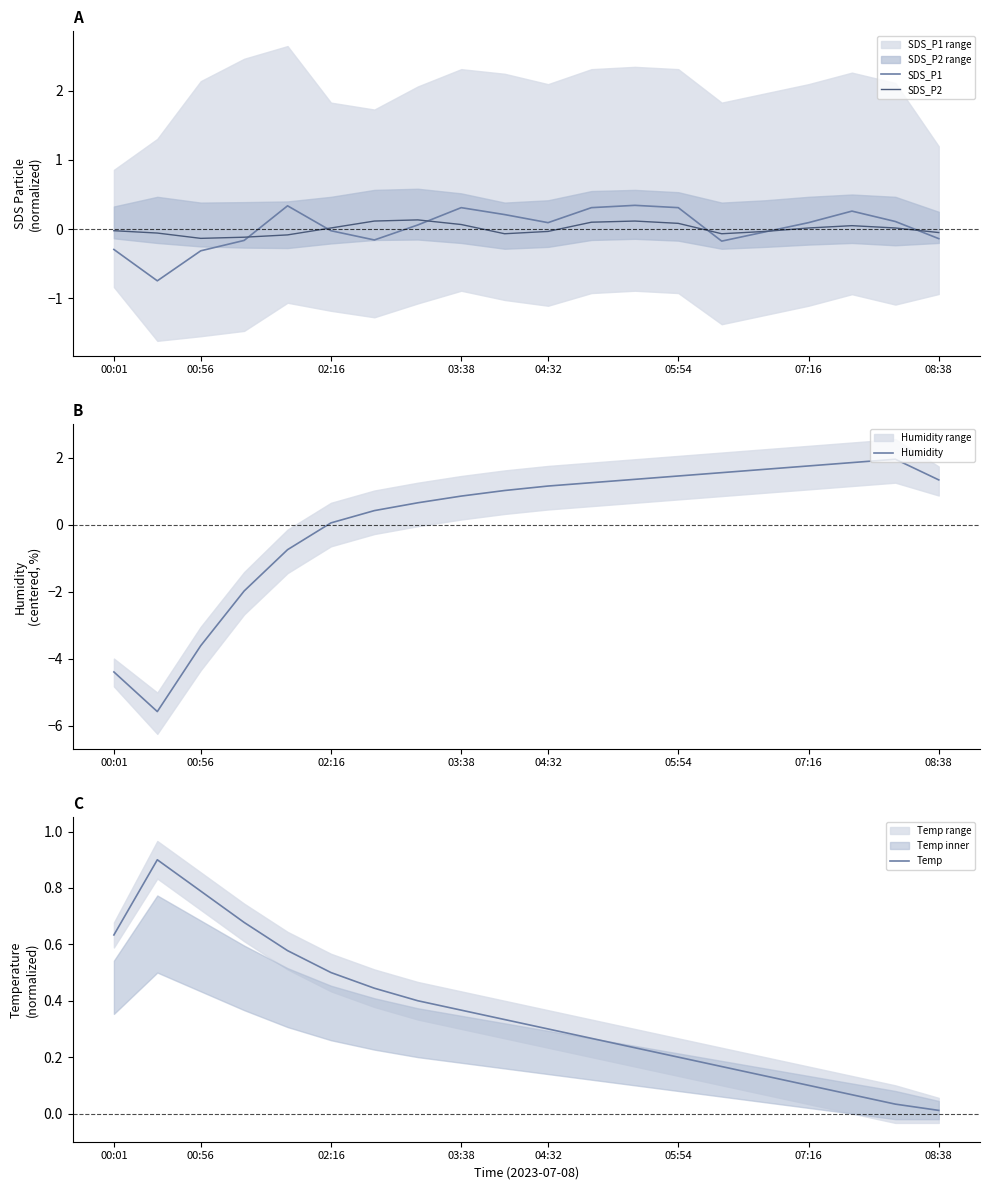

The value of SDS_P2 at 03:38 is 0.1. True or false?

True